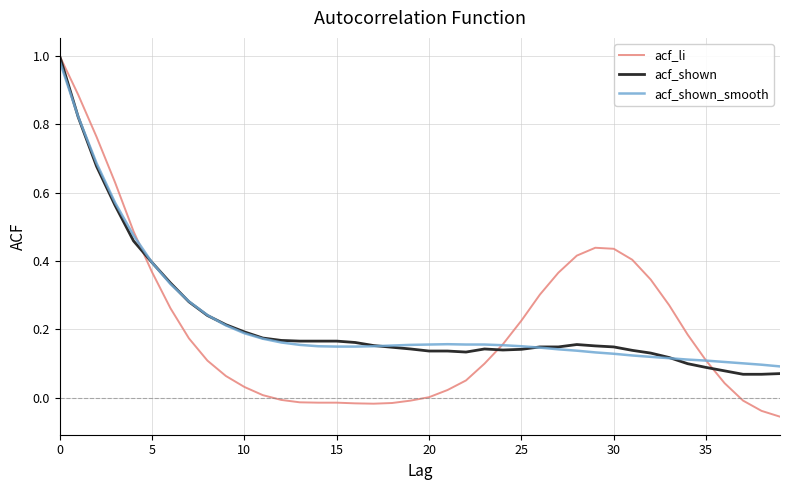

Which series has the largest range (max minus min)?

acf_li